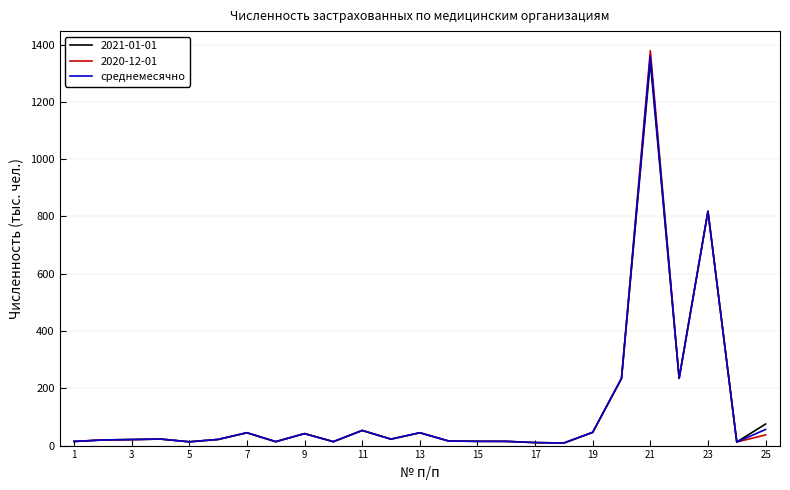

Which series has the largest range (max minus min)?

2020-12-01